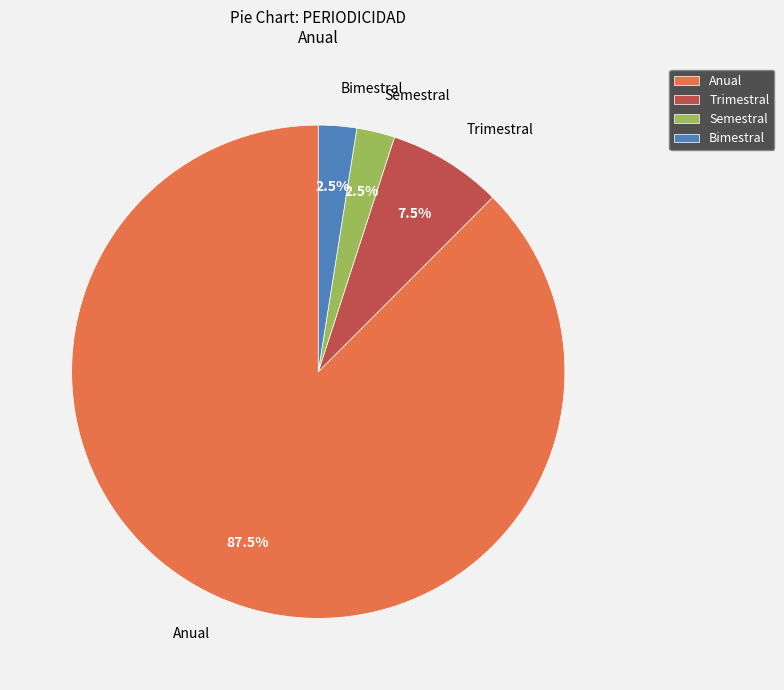

Does Anual represent more than half of the total?

Yes